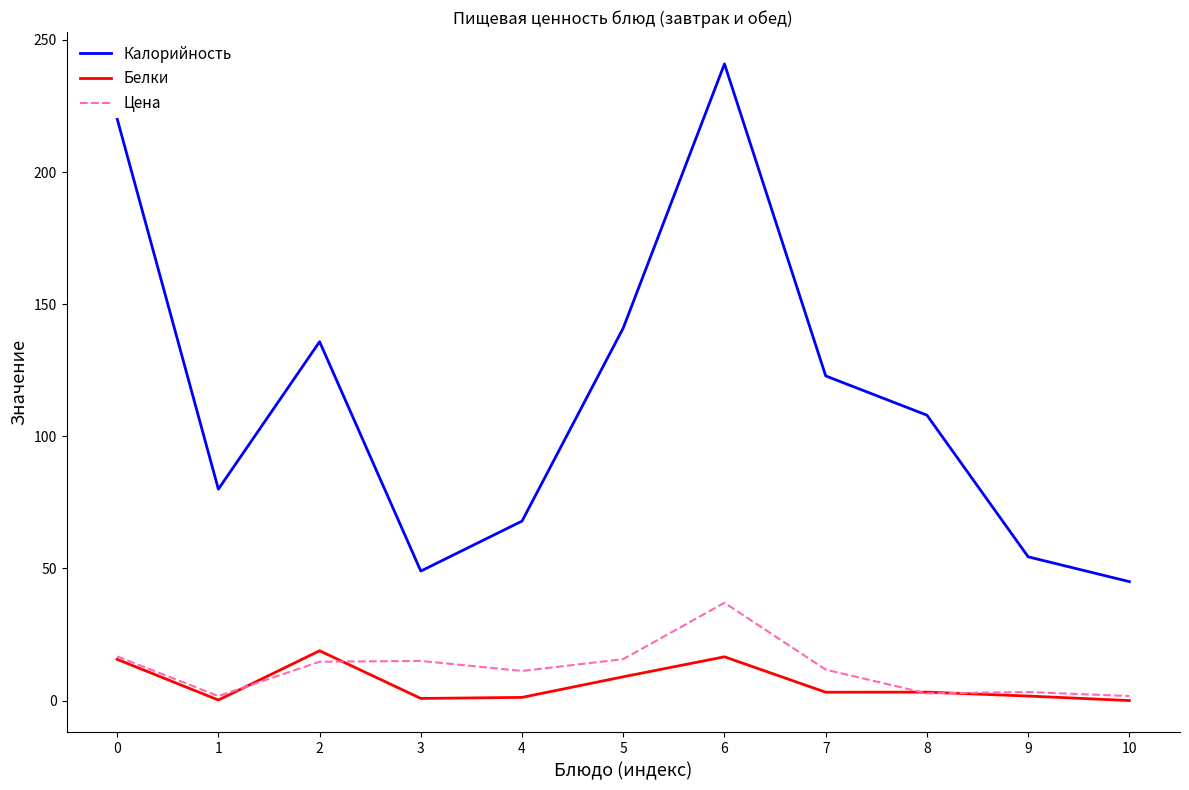

At how many categories does at least one series exceed 187?

2